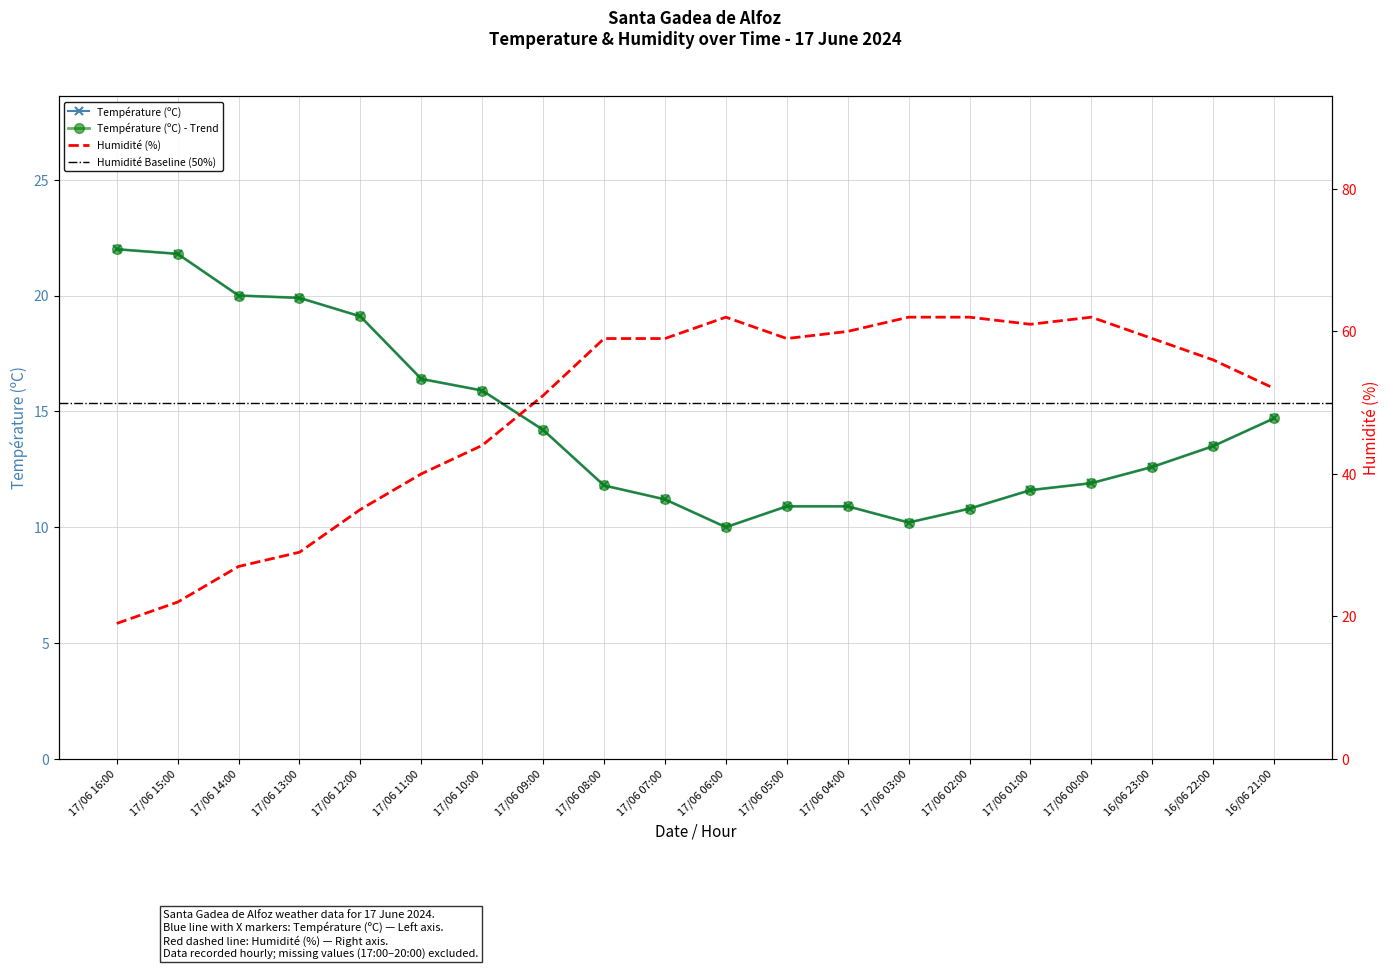

Does the chart have visible grid lines?

Yes